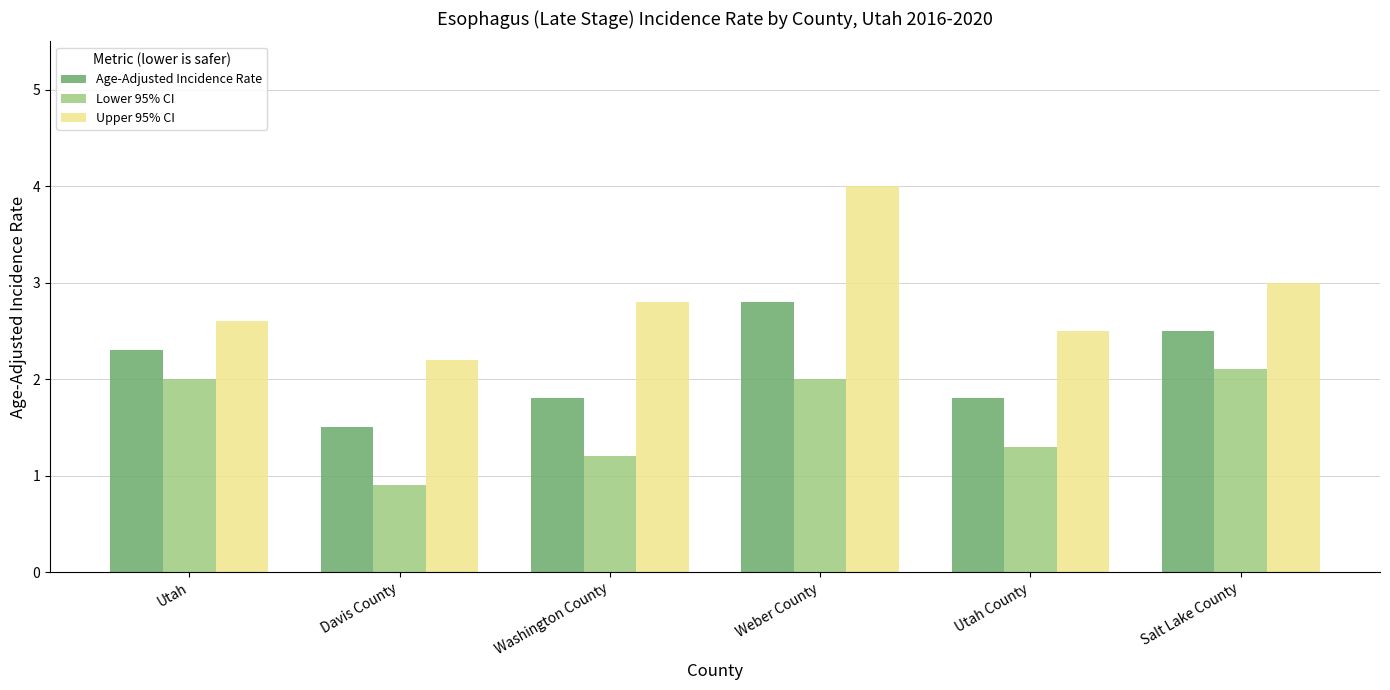

What are all the series names shown in the legend?

Age-Adjusted Incidence Rate, Lower 95% CI, Upper 95% CI